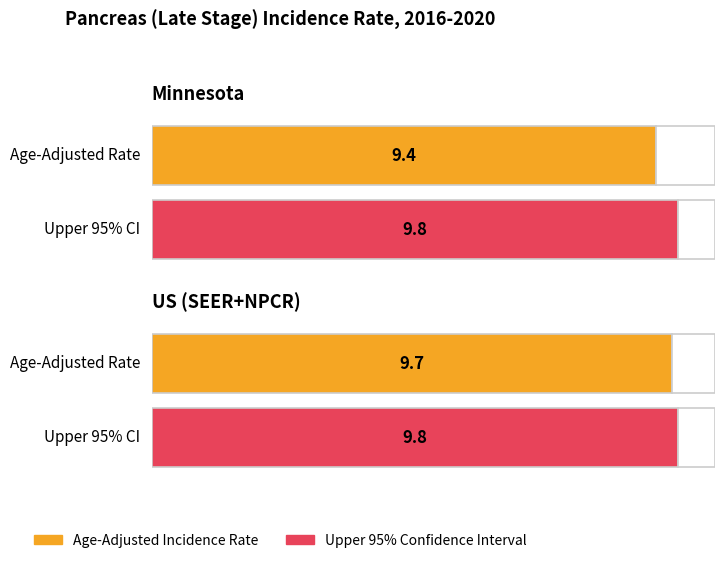

Is the value of Lower 95% CI at US (SEER+NPCR) greater than the value of Upper 95% CI at US (SEER+NPCR)?

No